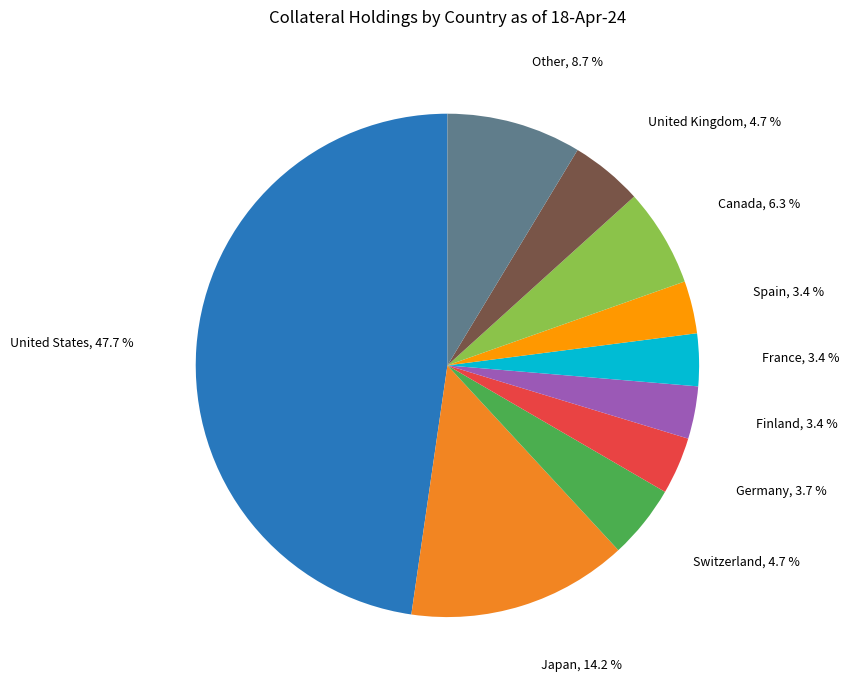

How much of the chart is everything except United States?

52.3%